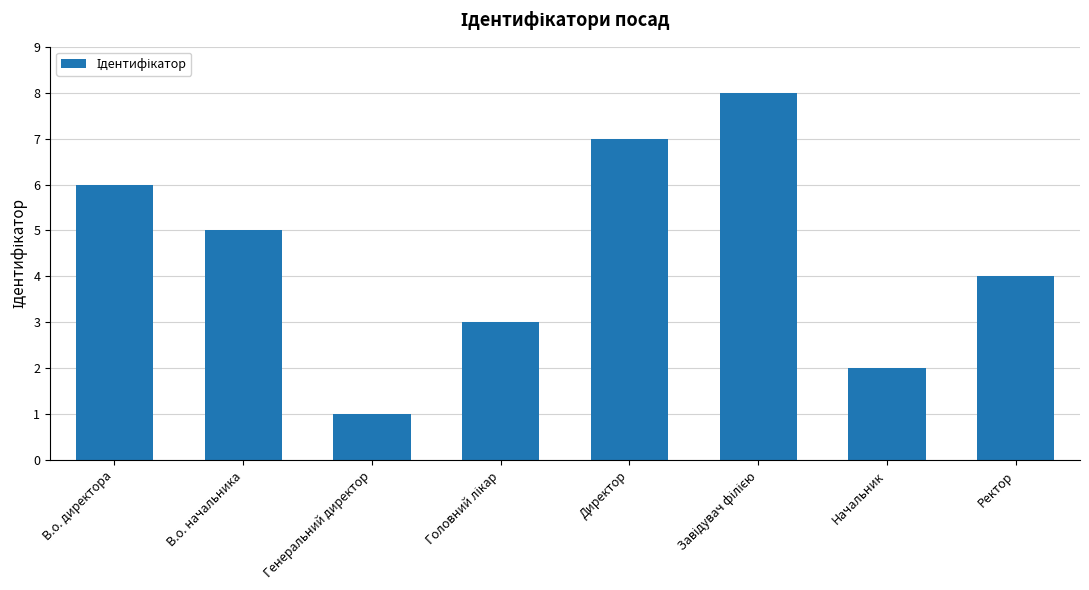

The value at В.о. директора is 6. True or false?

True